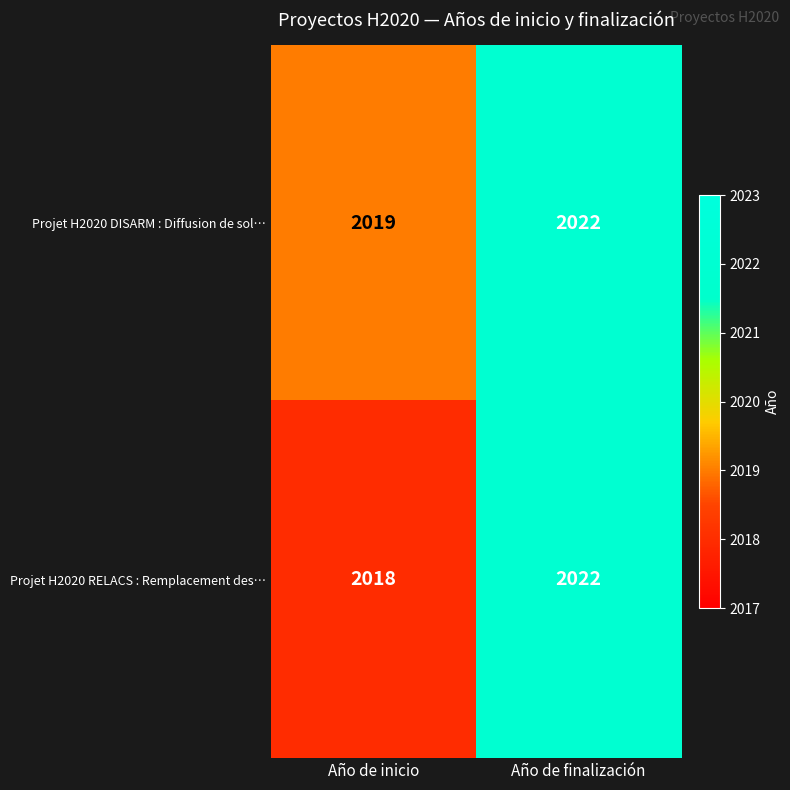

At which category is the sum across all series the highest?

Año de finalización